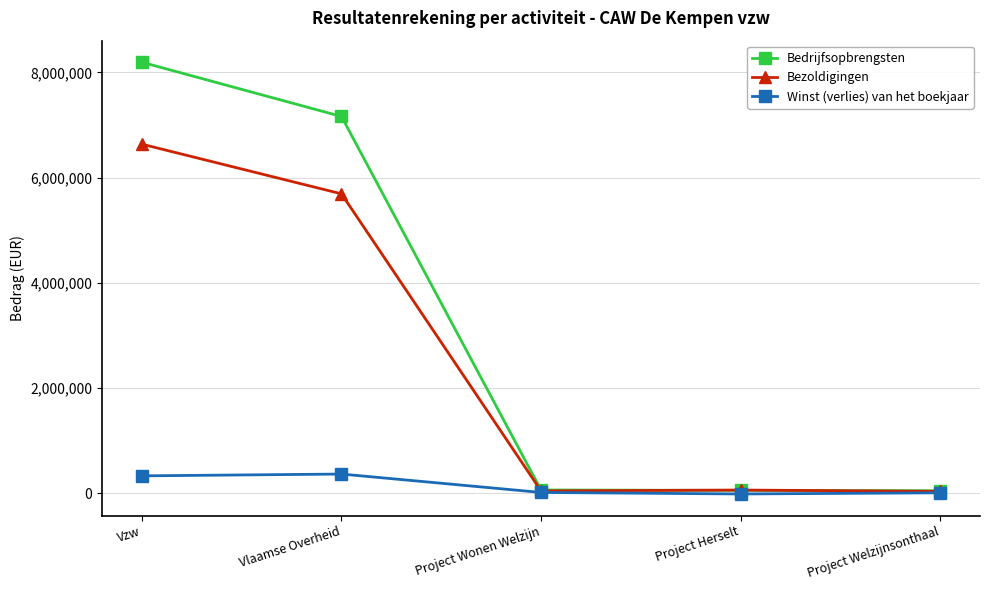

At which label is Bezoldigingen closest to 3336870?

Vlaamse Overheid